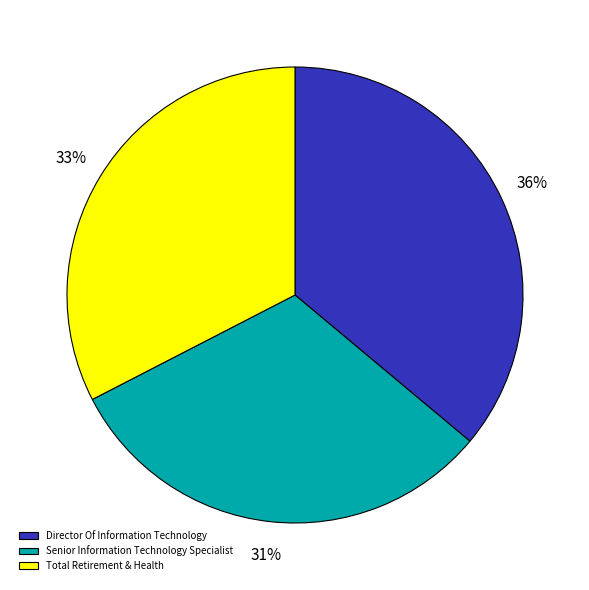

True or false: Director Of Information Technology accounts for 36% of the total.

True